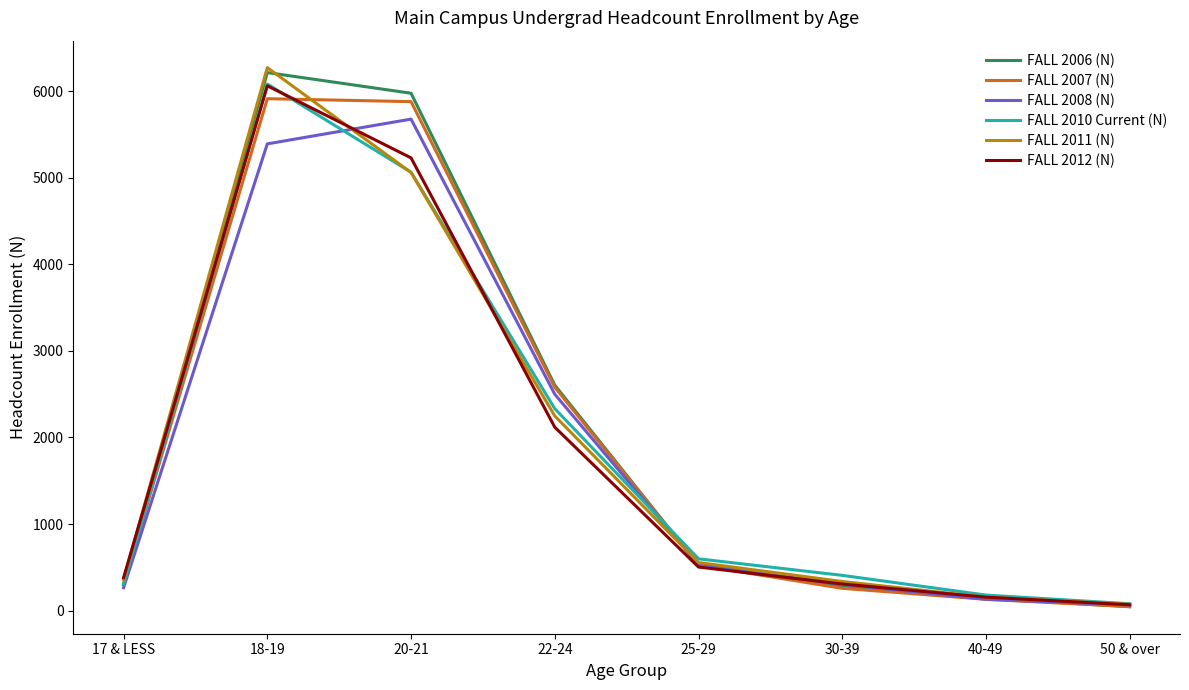

How many lines are shown in the chart?

6